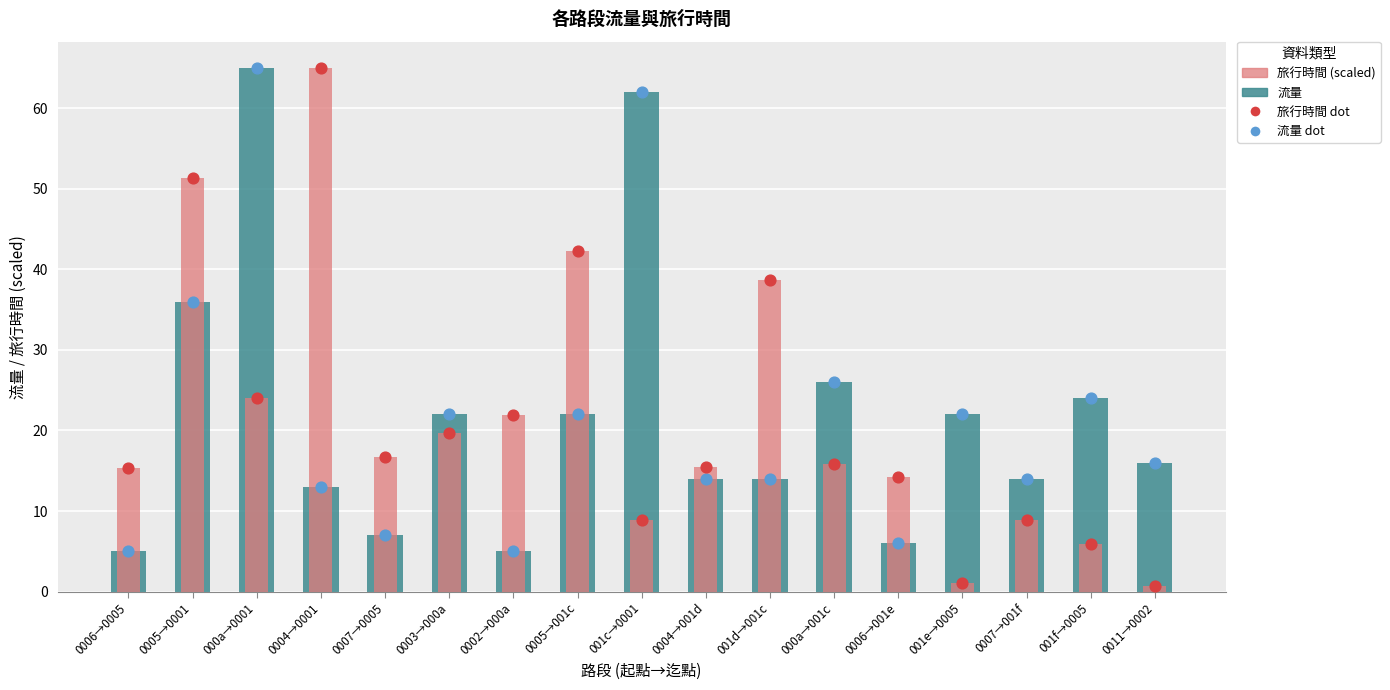

Which series has the largest total across all categories?

流量